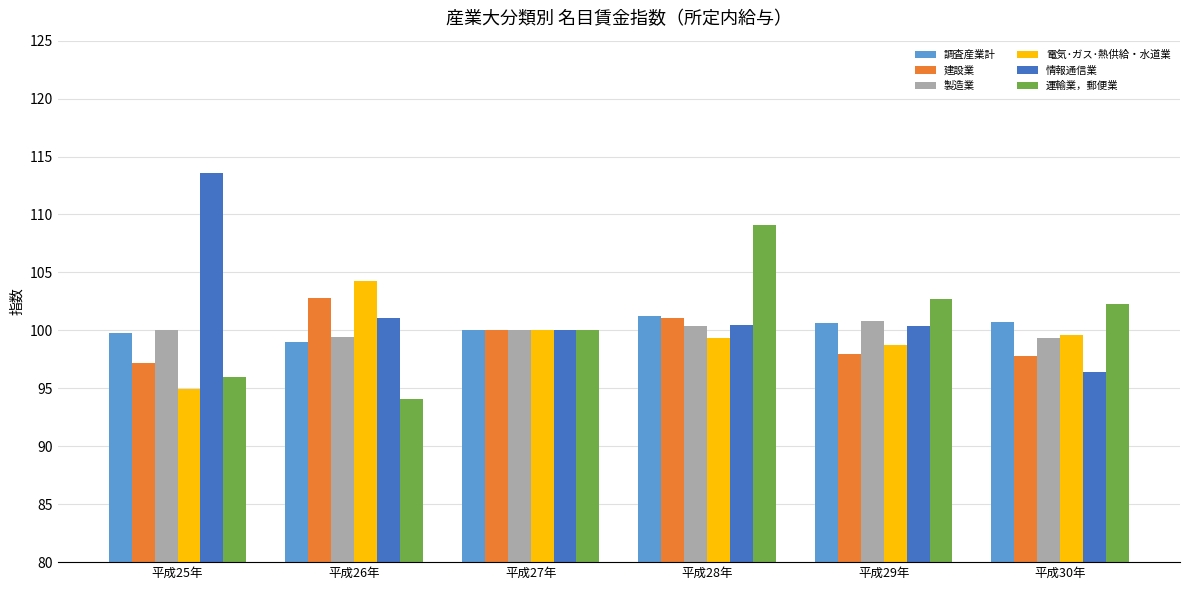

True or false: 調査産業計 has a value of 100.0 at 平成27年.

True